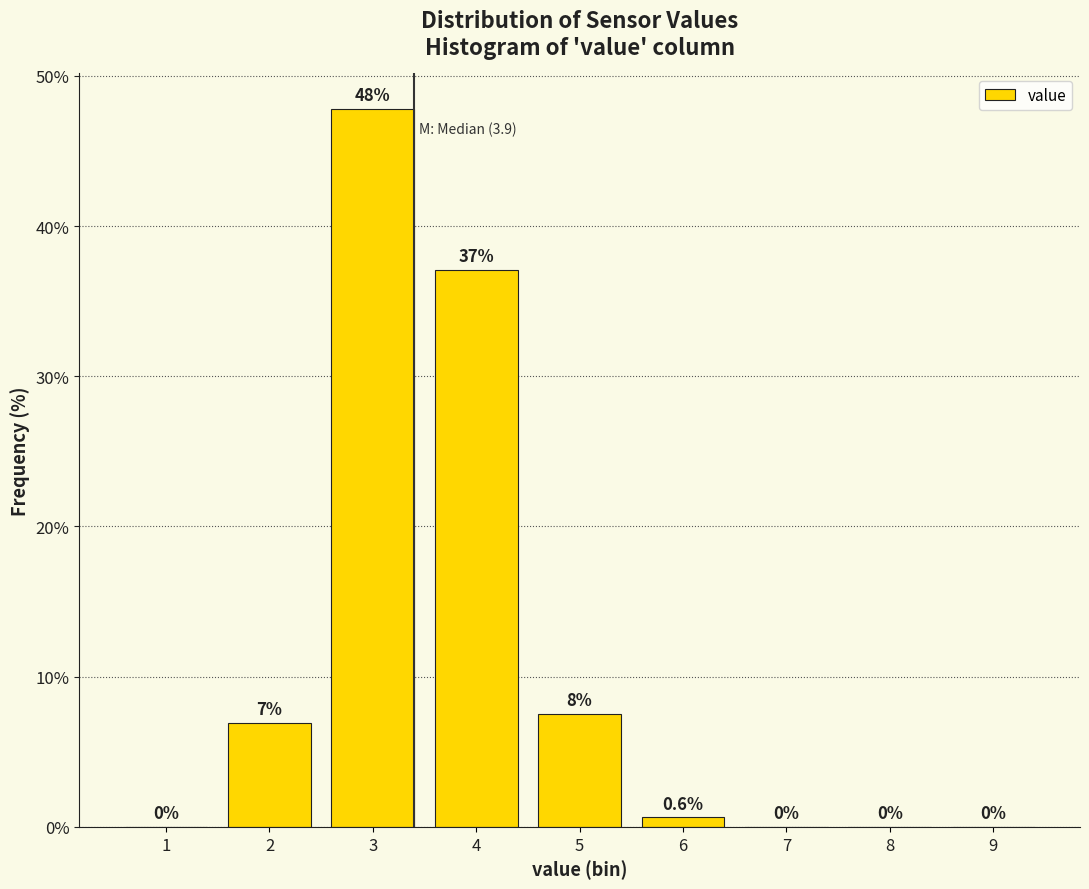

True or false: the data shows 51.5 at 4.

False